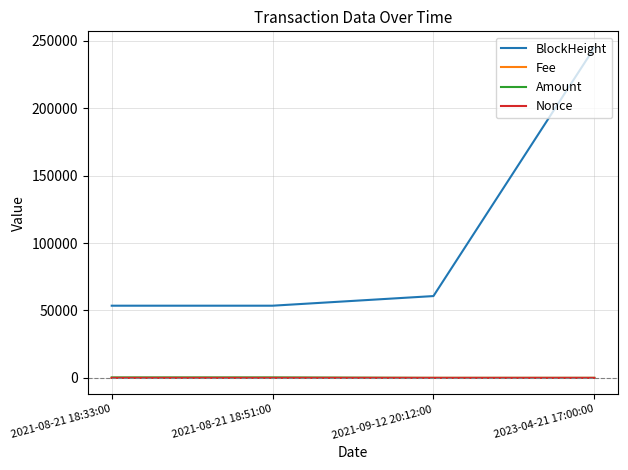

True or false: BlockHeight and Amount intersect in this chart.

False